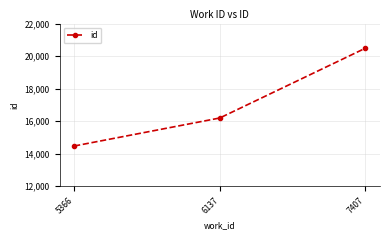

How many lines are shown in the chart?

1